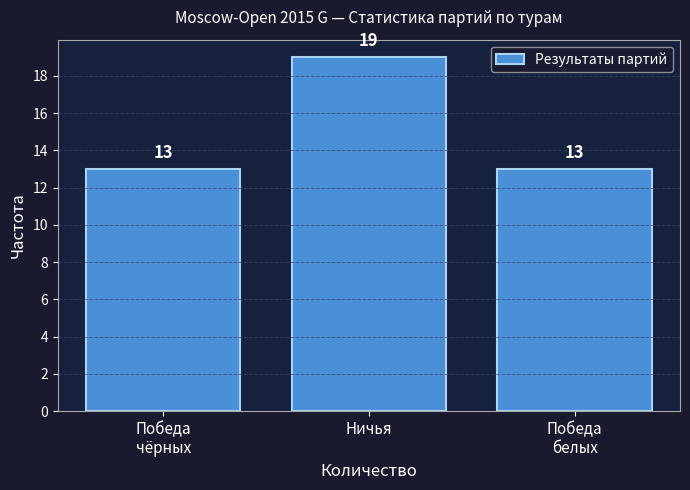

Reading left to right, what are all the values shown in this chart?

13	19	13